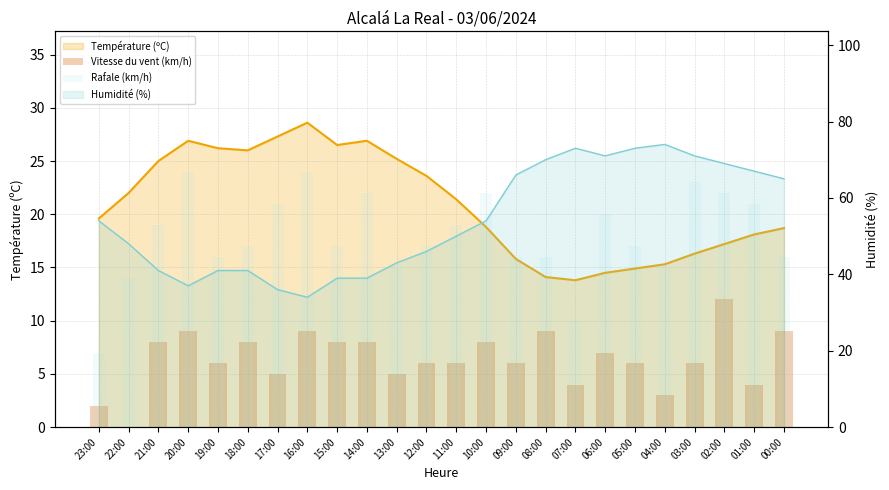

What value does the Rafale (km/h) series have at 22:00?

14